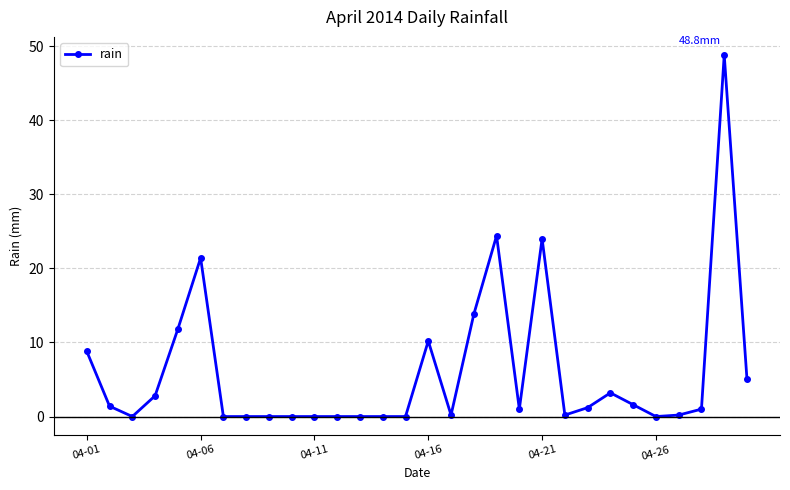

What is the value of the 16th point from the left?

10.2